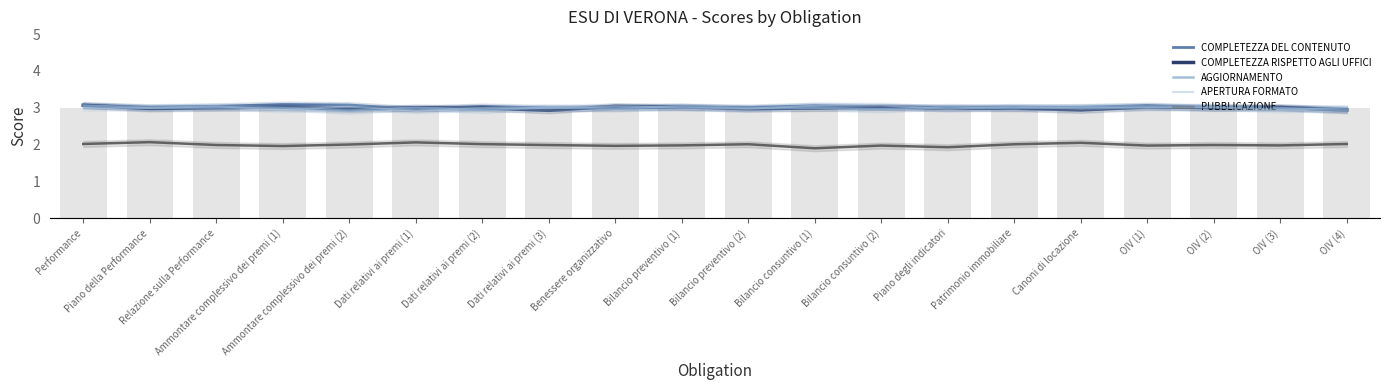

Count the number of categories in the chart.

20